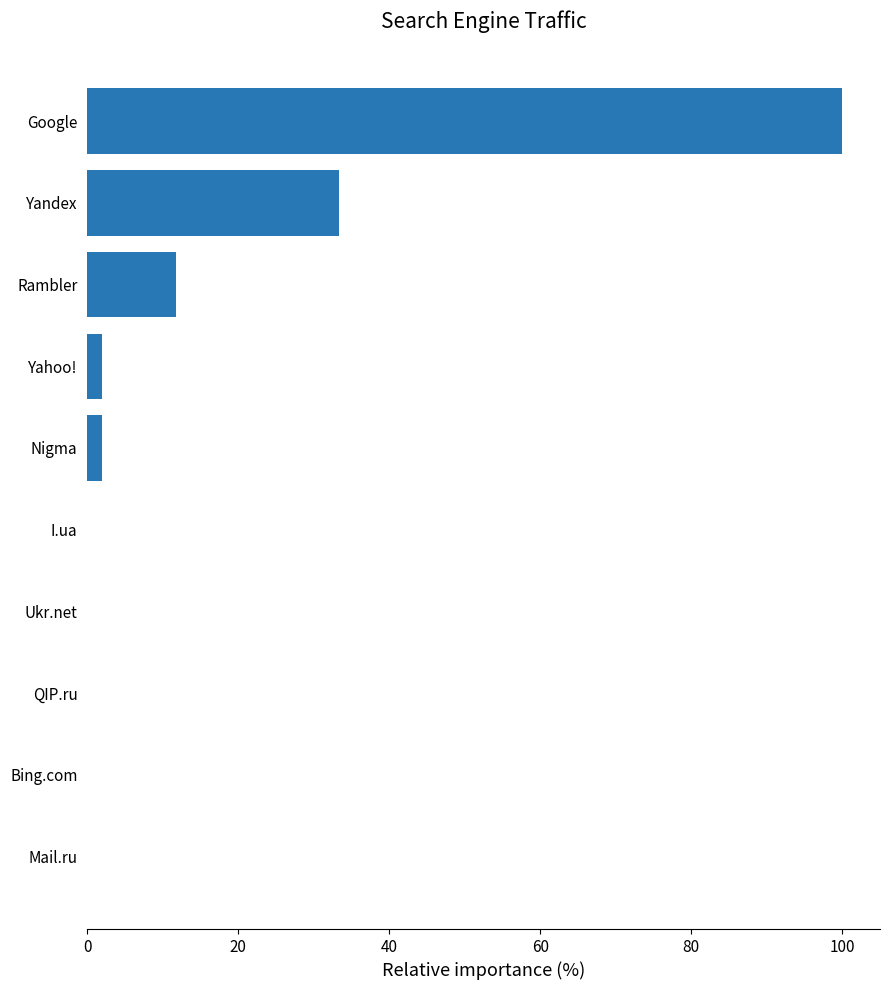

Does the chart contain stacked bars?

No